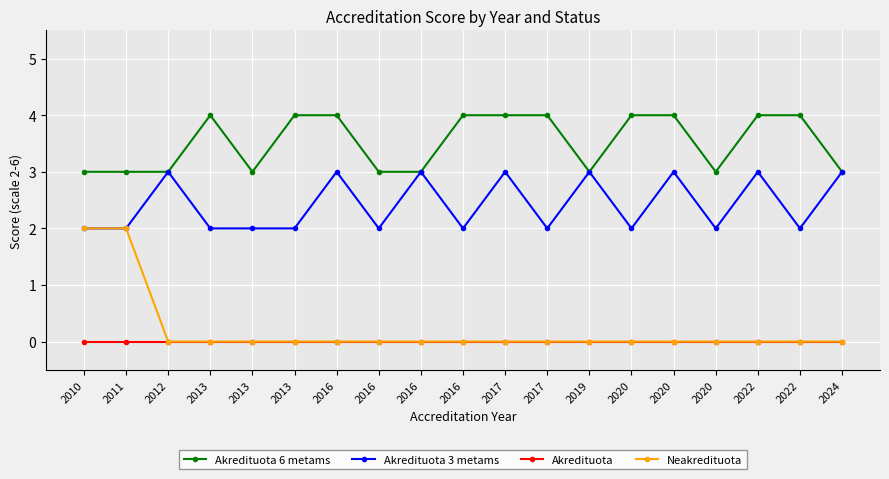

How many lines are shown in the chart?

4